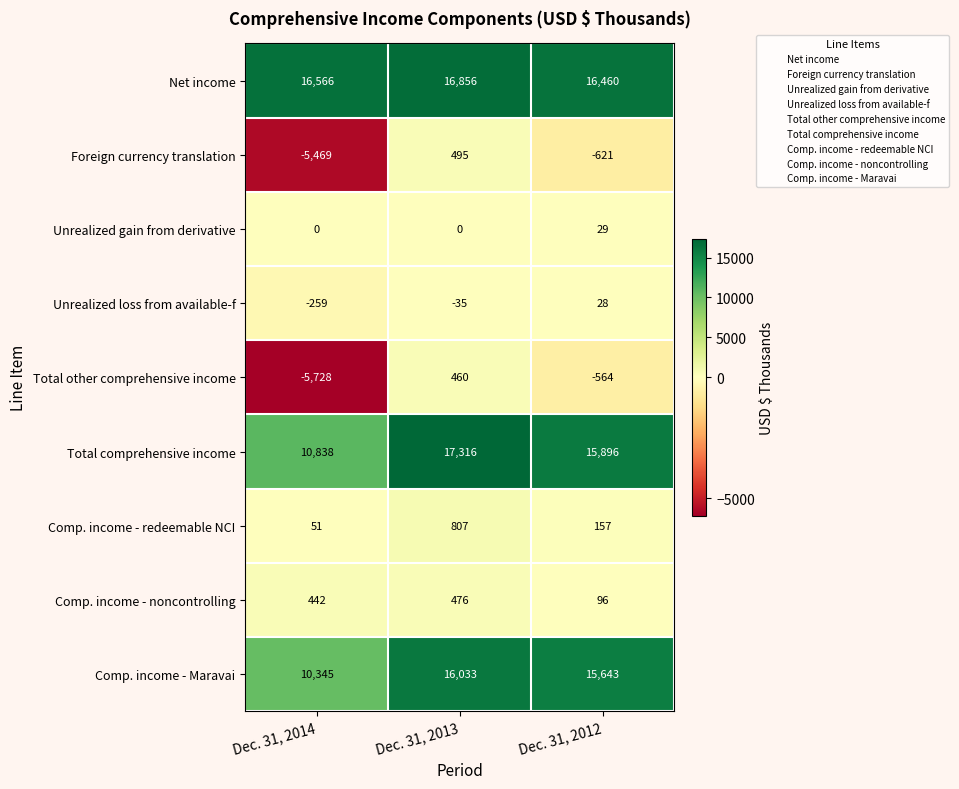

What is the spread (max minus min) of values at Dec. 31, 2012?

17081